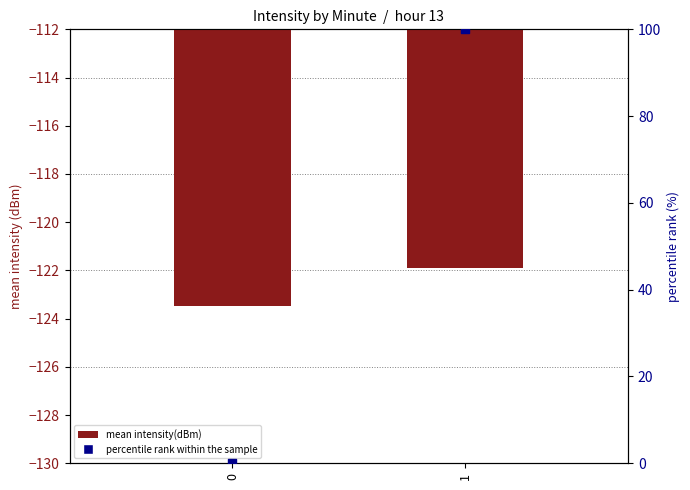

Which series contains the highest Y value?

percentile rank within the sample